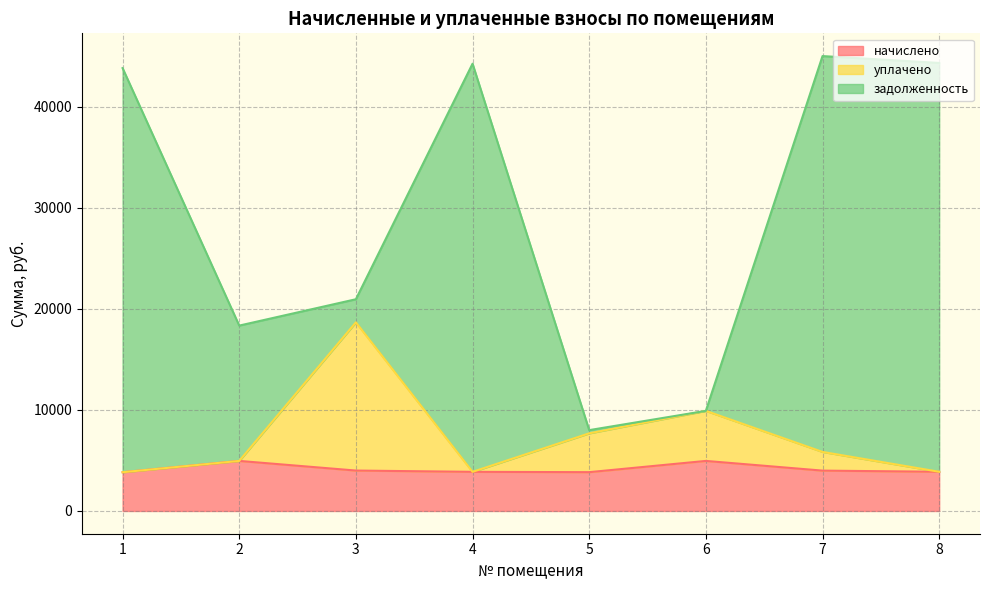

At which label does начислено first exceed 3994?

2